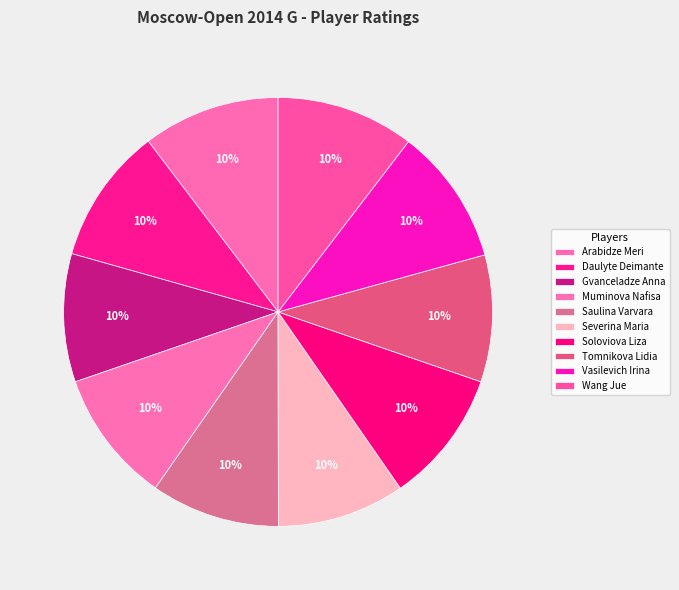

What percentage is the Arabidze Meri slice, to the nearest percent?

10%